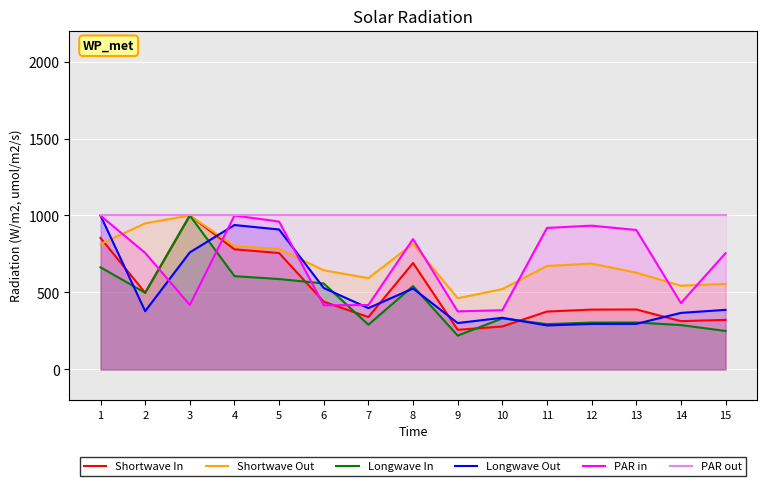

At which category is the sum across all series the highest?

1